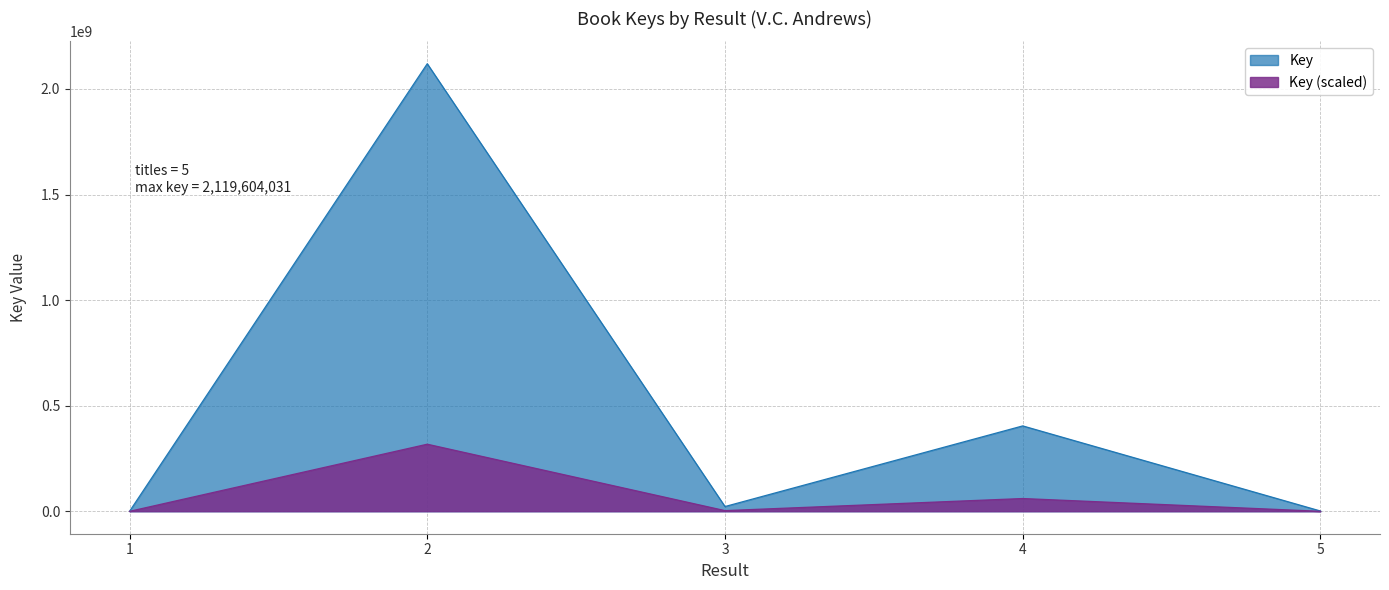

Reading left to right, list all the values displayed in this chart.

4711	2119604031	22762563	404560902	1560687